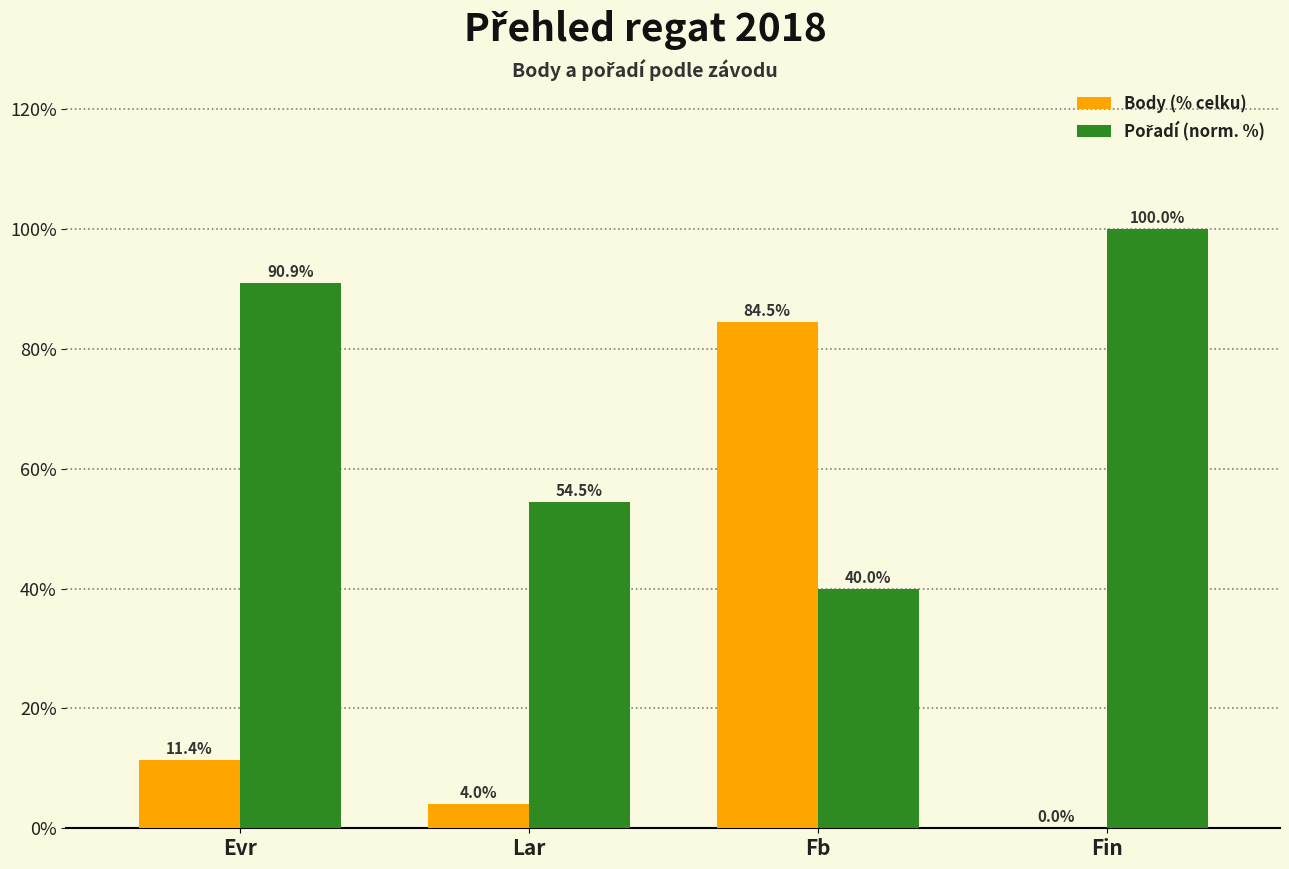

Is it true that Body (% celku) equals -51.4 at Fin?

False